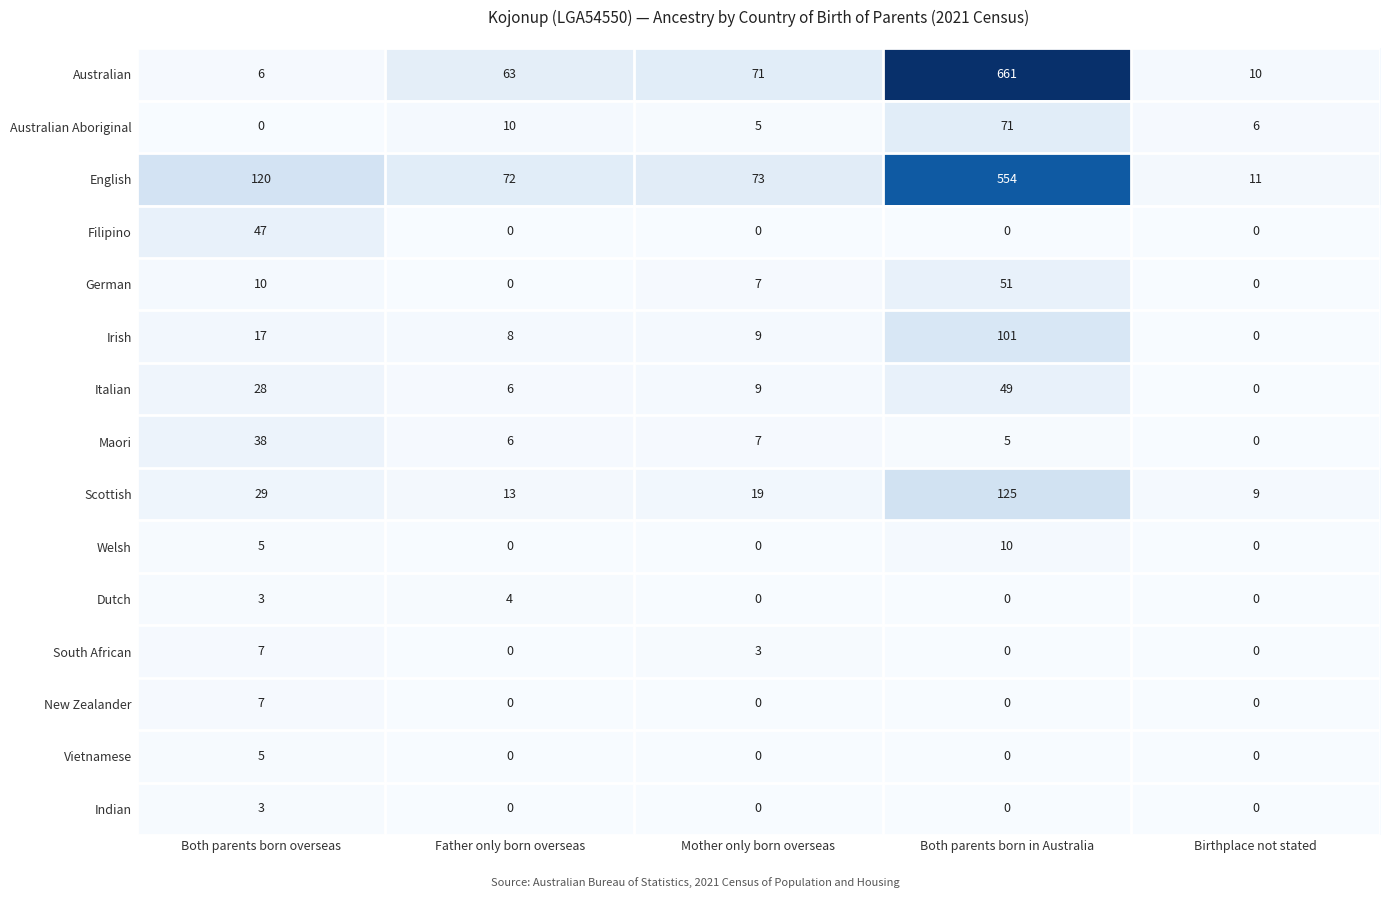

What is the sum of all English values?

830